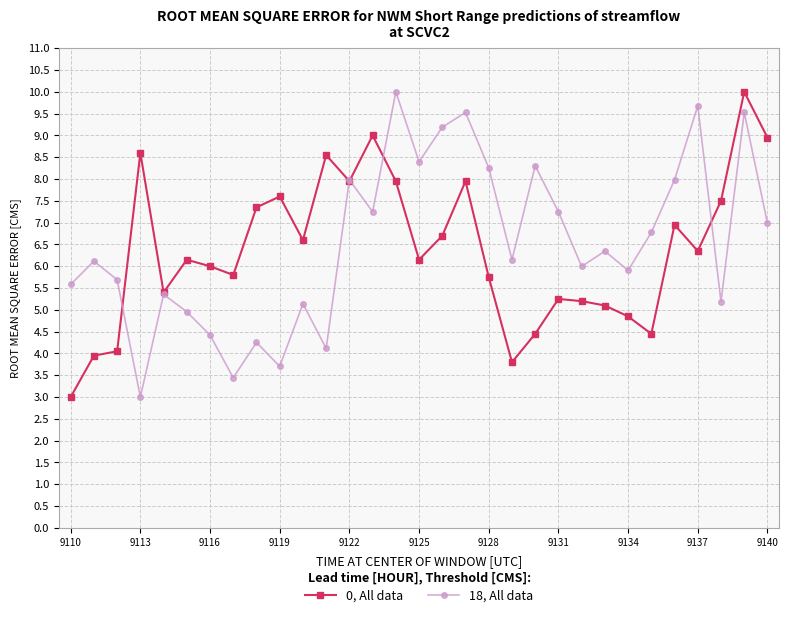

True or false: 18, All data has more than 0 interior local peaks.

True